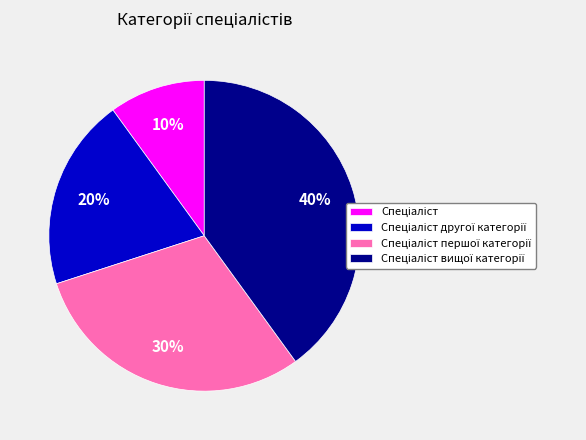

To the nearest percent, what is the average slice percentage?

25%